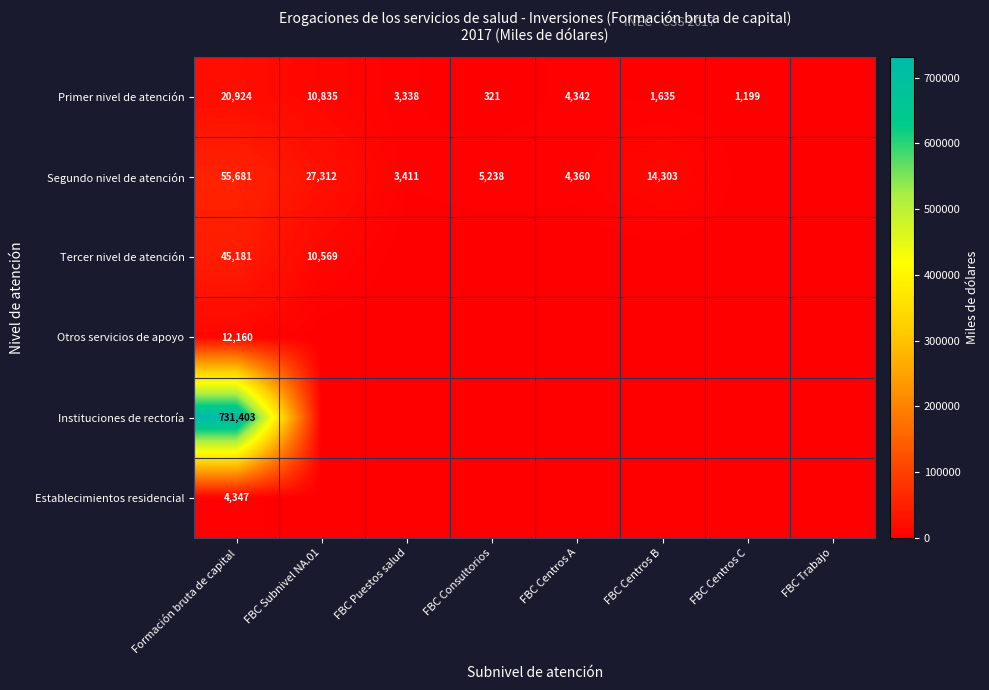

Is it true that Establecimientos residencial equals 5652 at Formación bruta de capital?

False